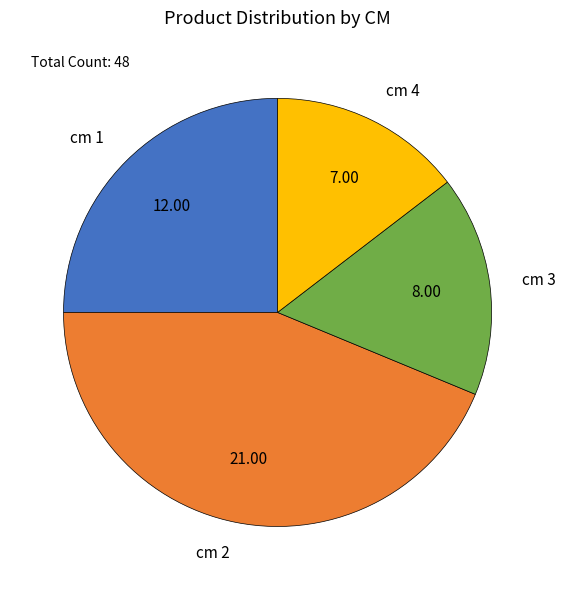

Is the sum of cm 3 and cm 4 greater than half?

No